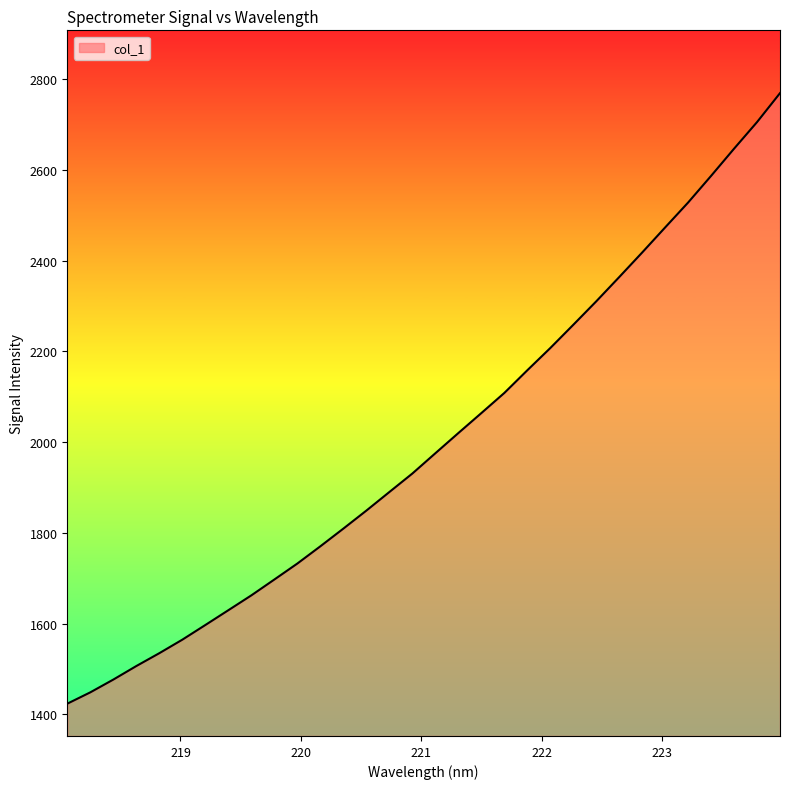

What is the maximum value shown in the chart?

2769.5